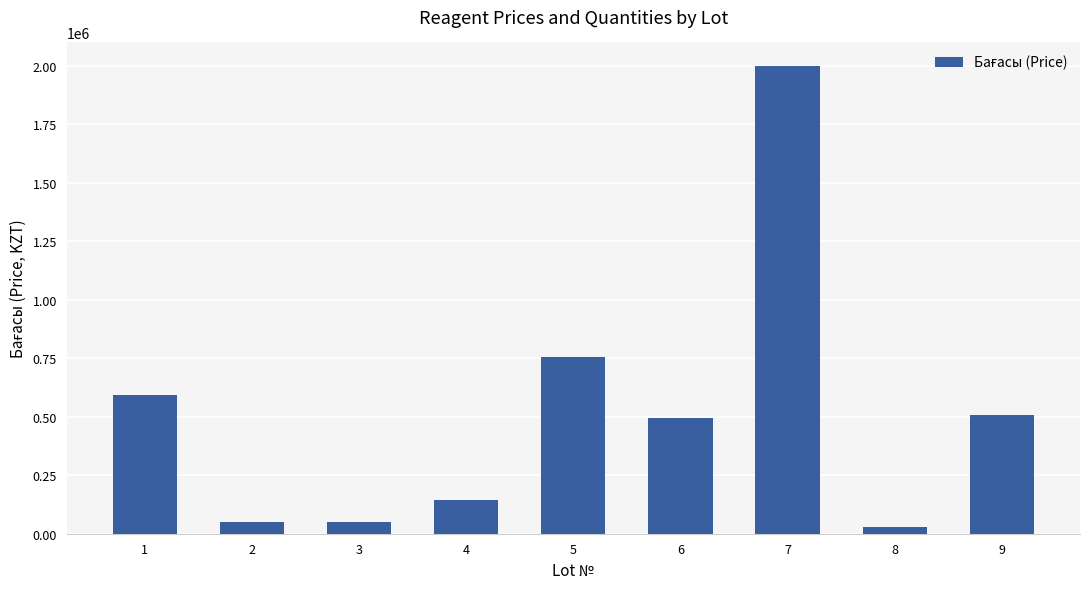

What is the difference between the values at 1 and 2?

541132